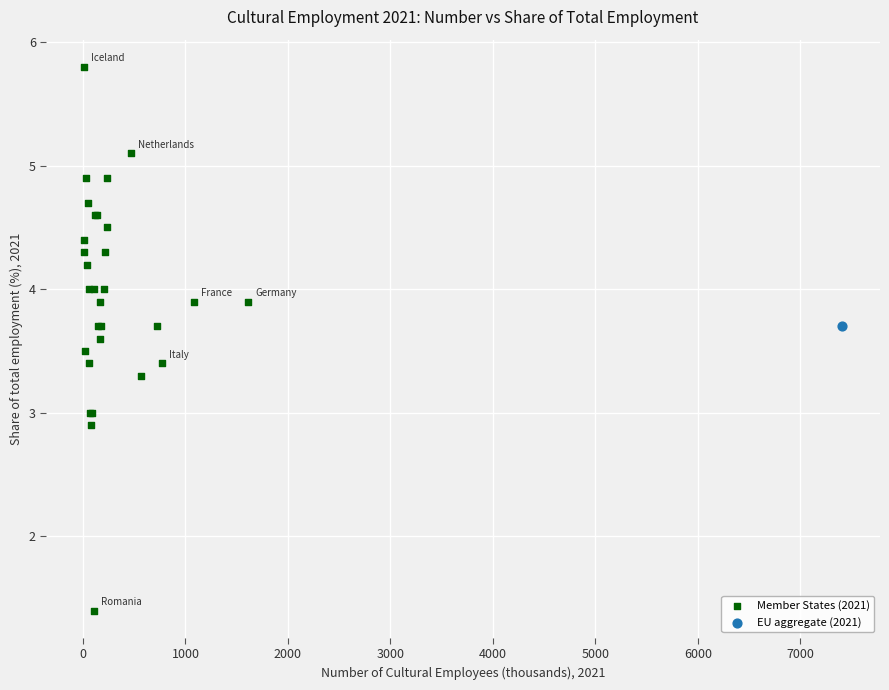

What are all the series names shown in the legend?

Member States (2021), EU aggregate (2021)